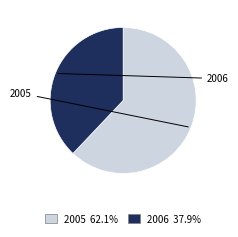

Which slice is the smallest?

2006